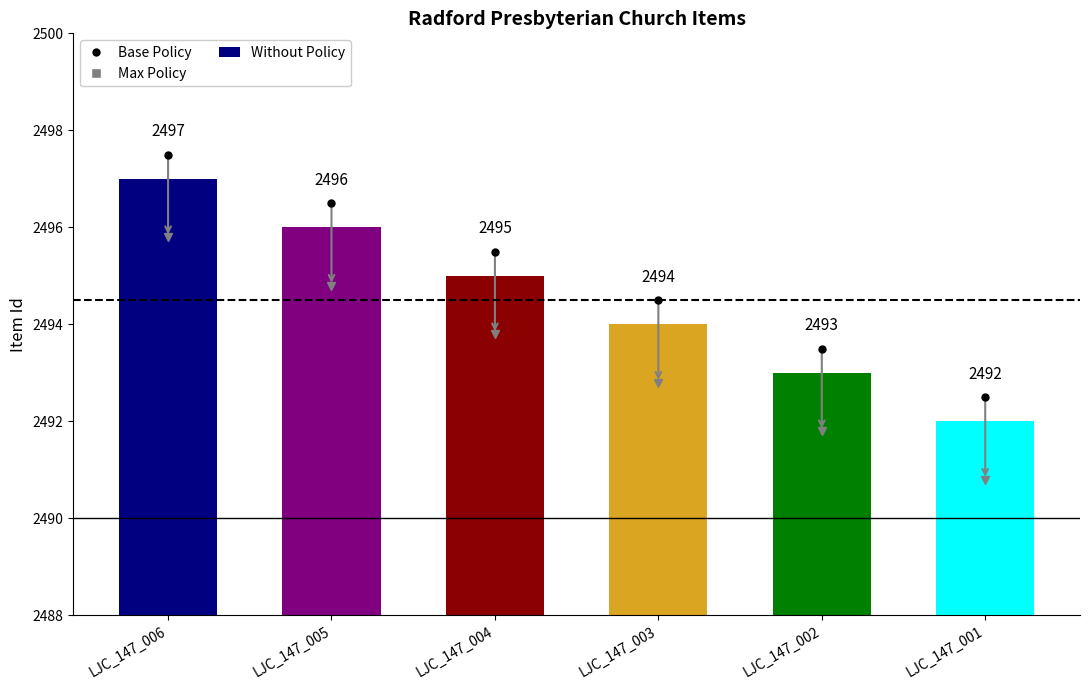

Reading left to right, transcribe all the data shown in this chart.

LJC_147_006=2497	LJC_147_005=2496	LJC_147_004=2495	LJC_147_003=2494	LJC_147_002=2493	LJC_147_001=2492